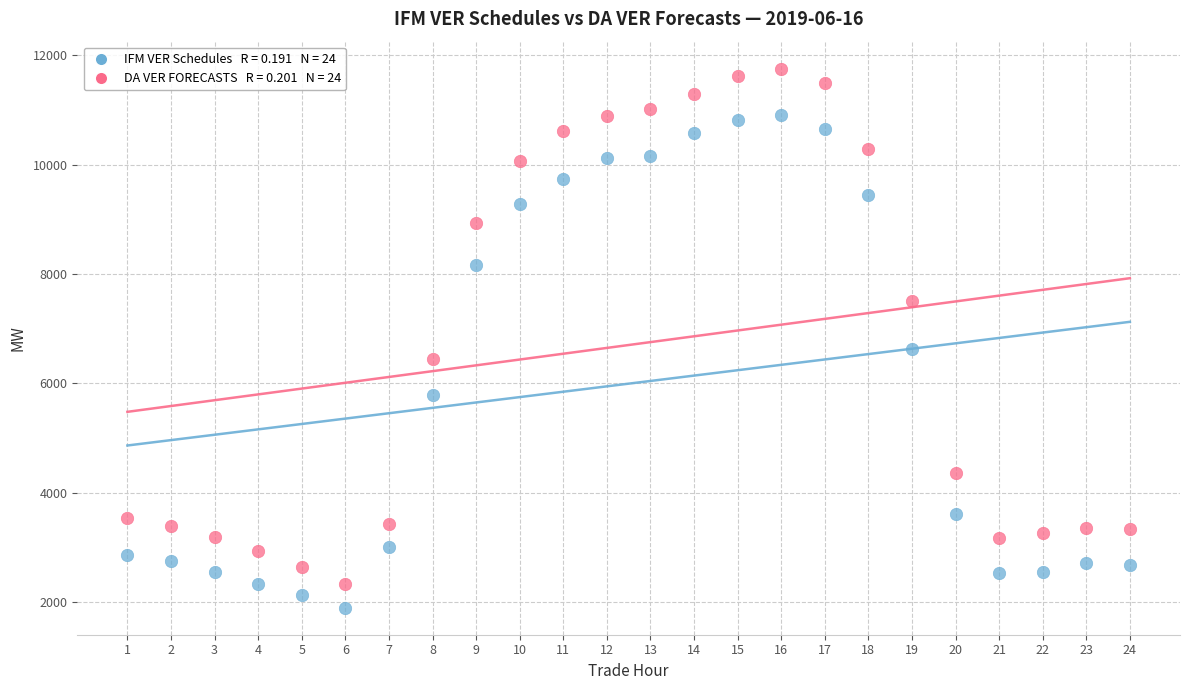

Across all series, what Y value is closest to 6824?

6626.2